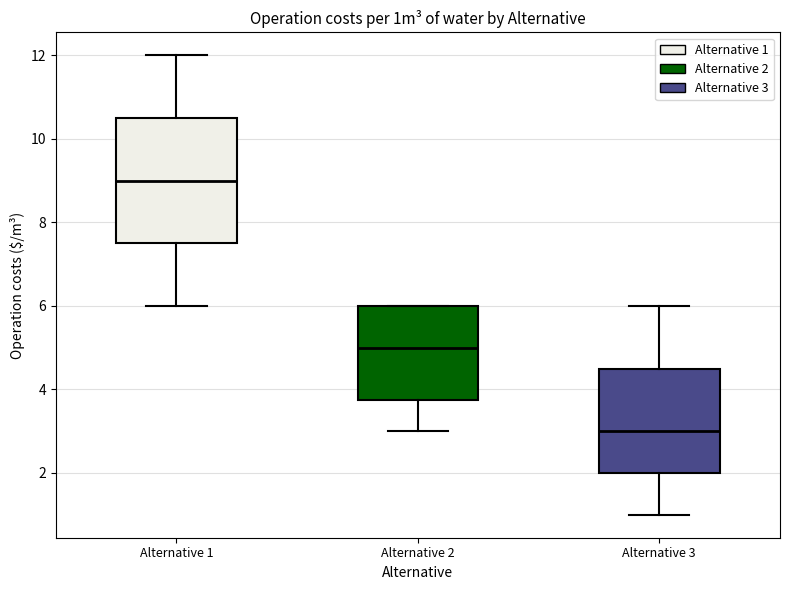

Which box's median line is the highest?

Alternative 1